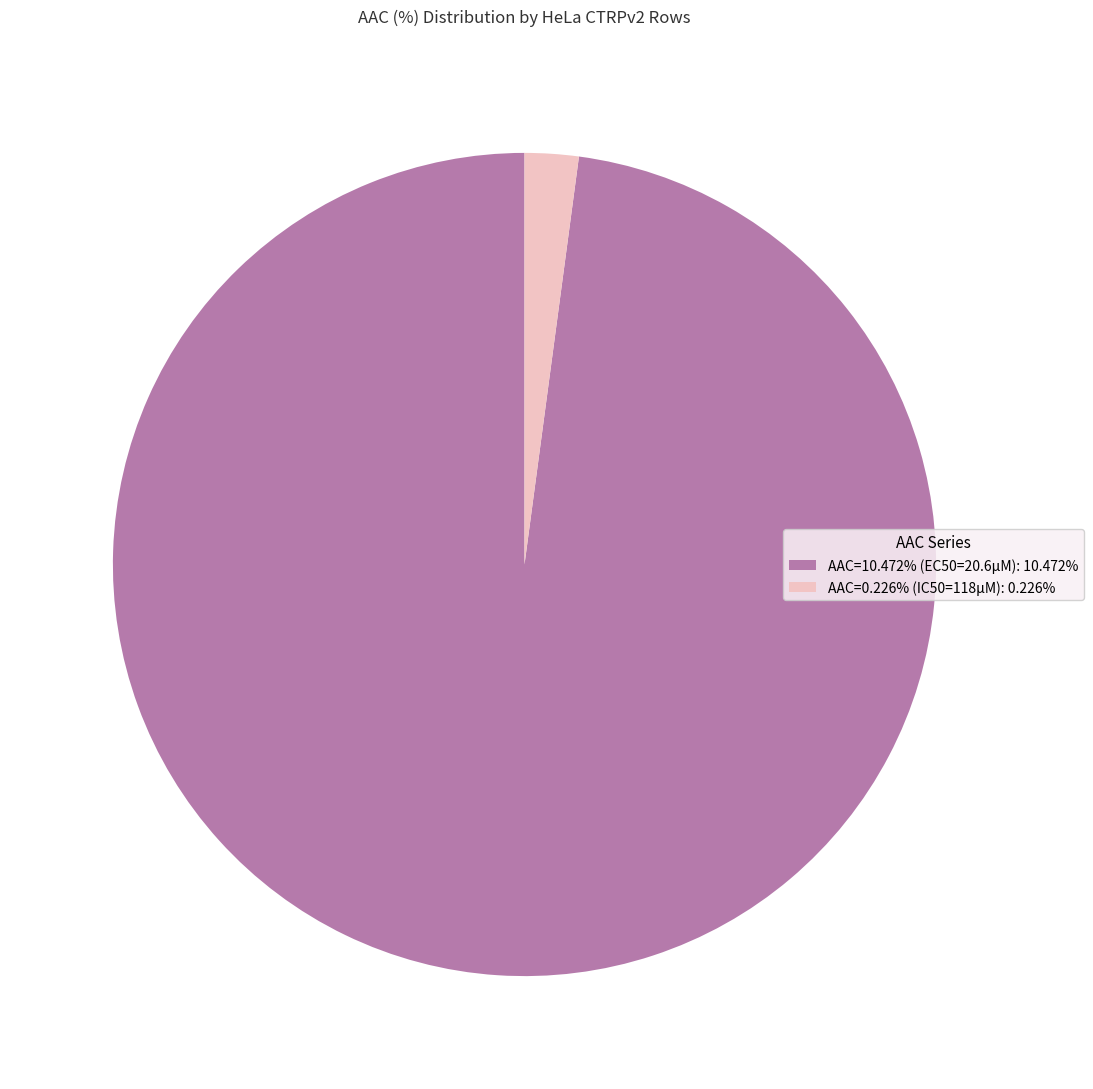

Is there any slice that represents more than half of the pie?

Yes